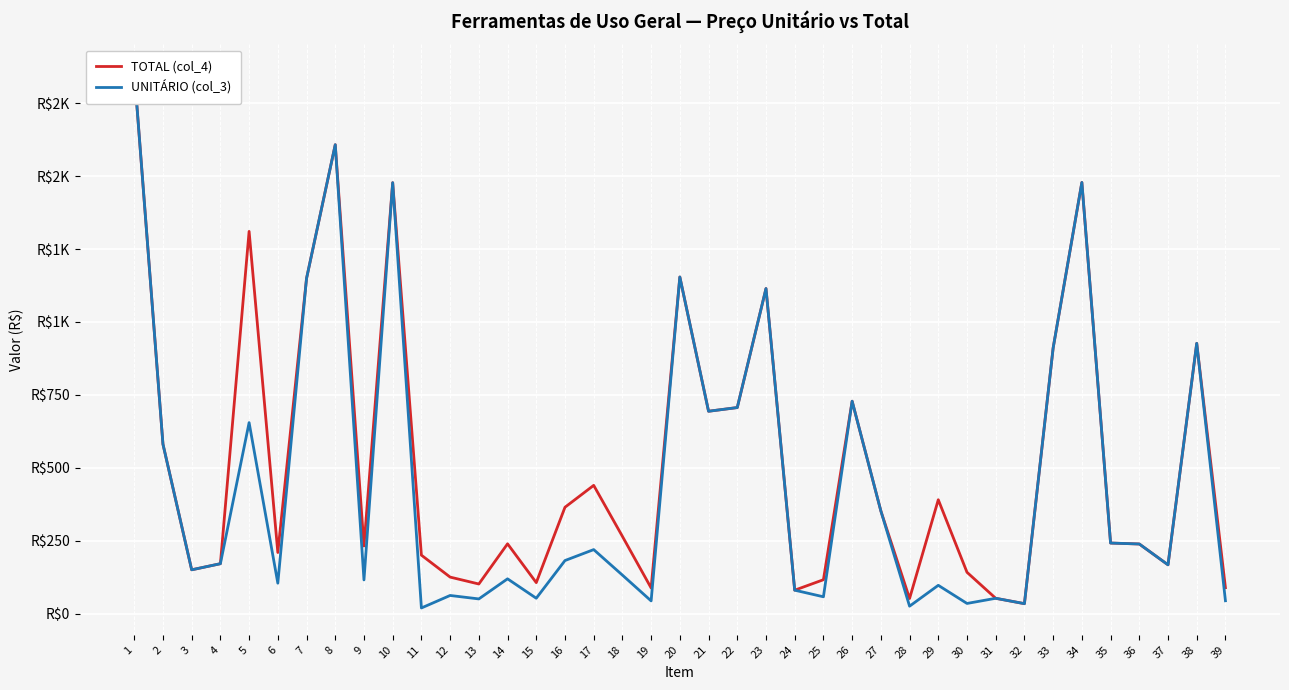

What is the difference between the second highest and second lowest values in the UNITÁRIO (col_3) series?

1581.1